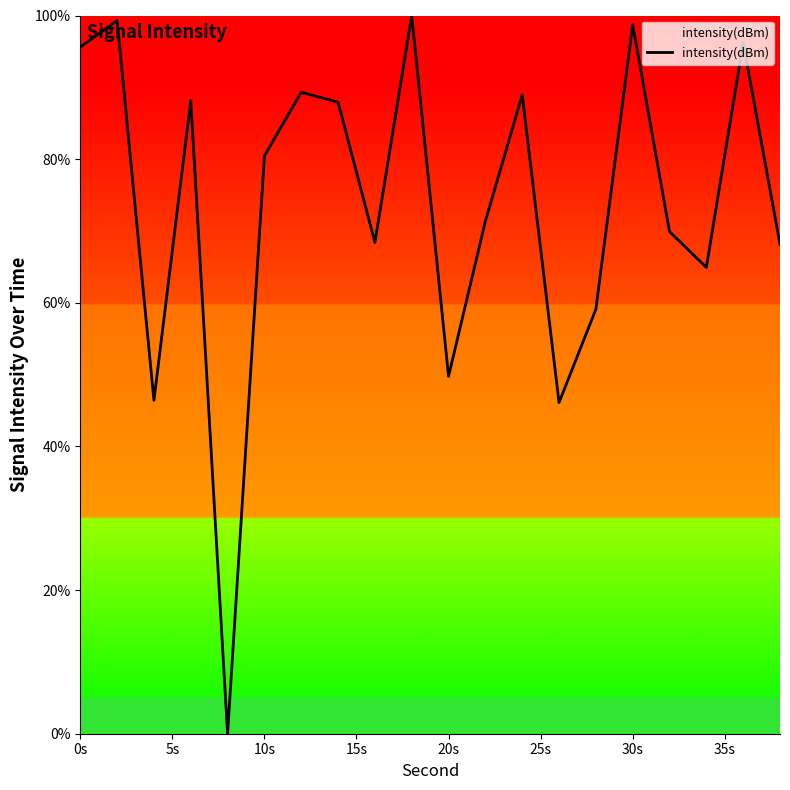

What is the difference between the maximum and minimum values?

100.0